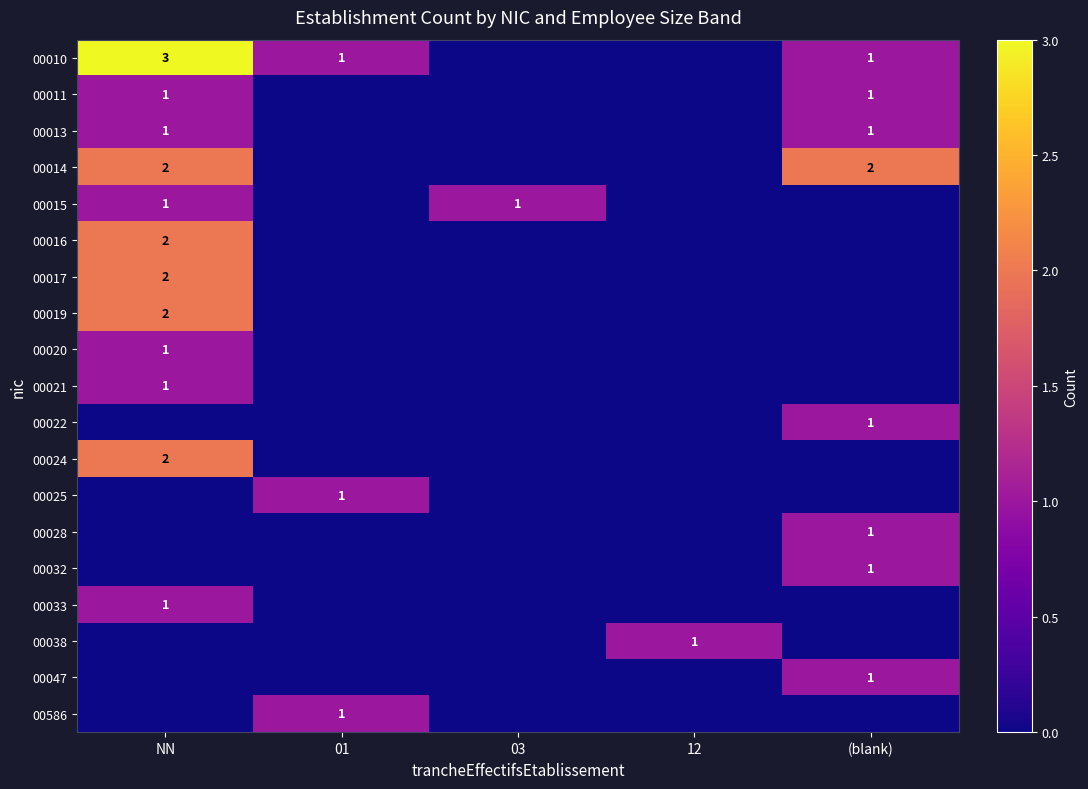

Is it true that 00586 equals 1 at 01?

True